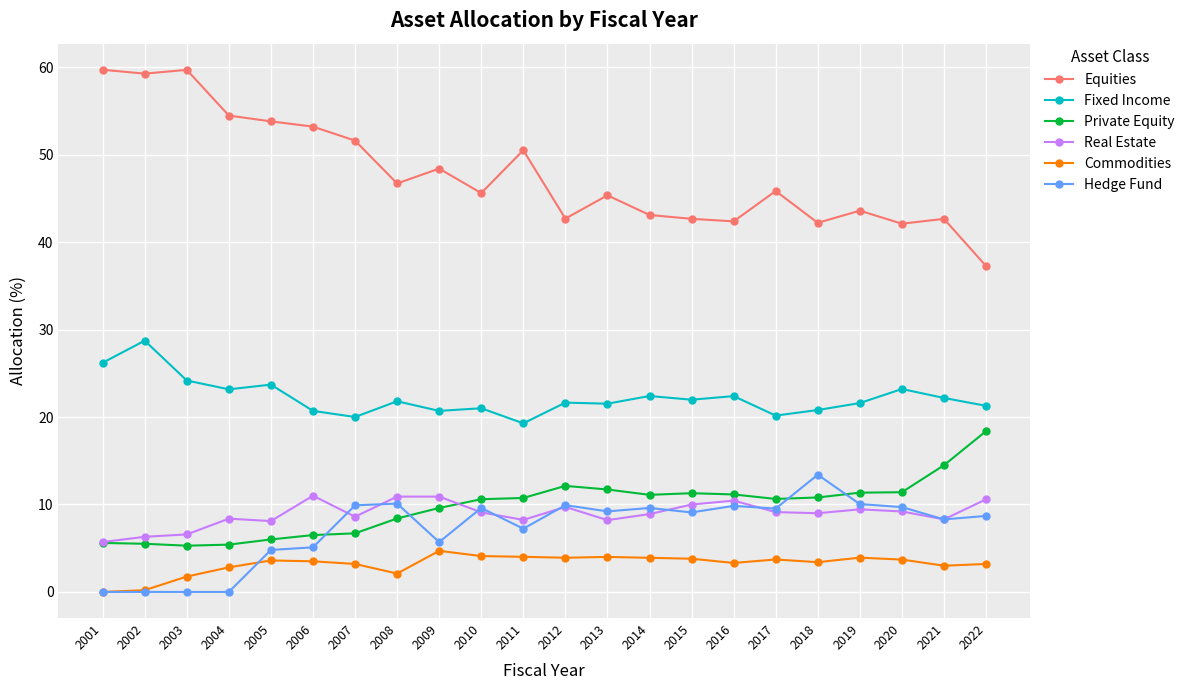

Which series has the largest range (max minus min)?

Equities